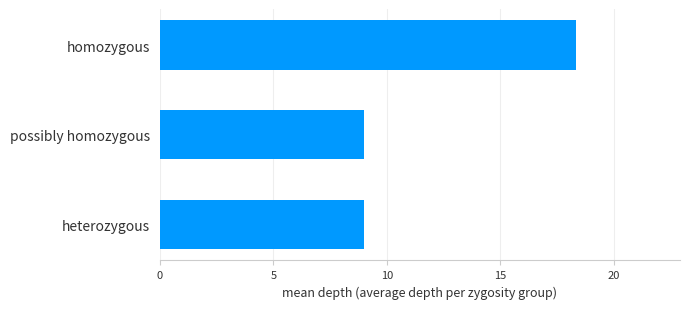

How many bars are there in total?

3